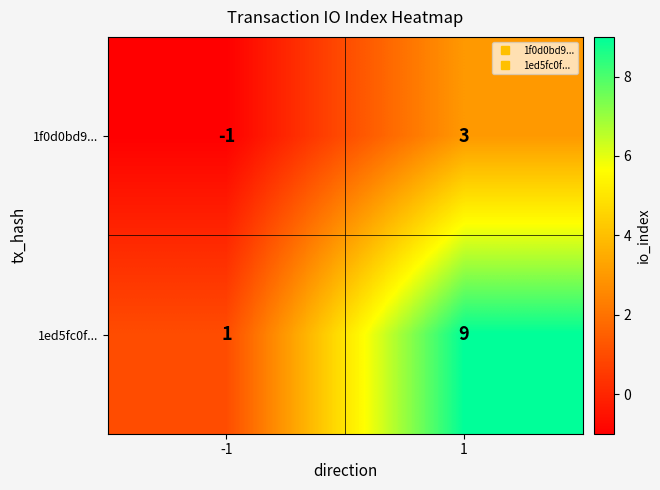

At which category does the chart reach its minimum across all series?

-1